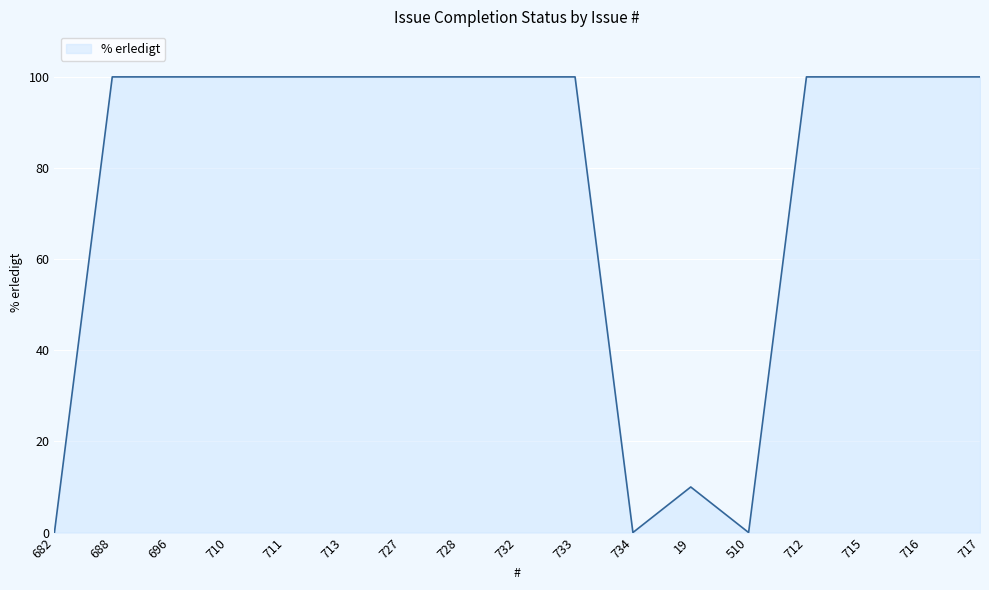

What position from the right is 733?

8